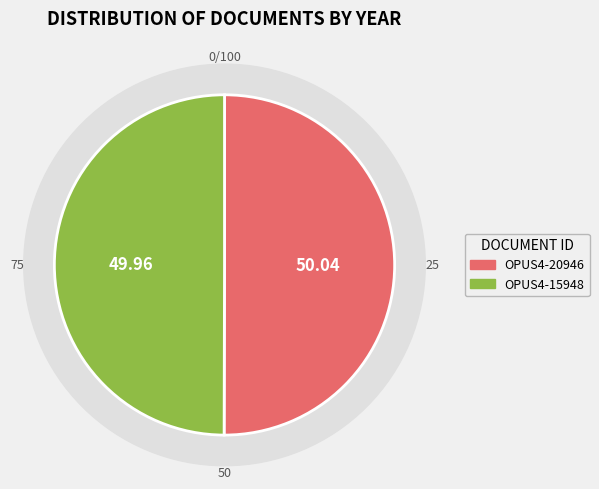

Is it true that OPUS4-20946 is 50% of the pie?

True